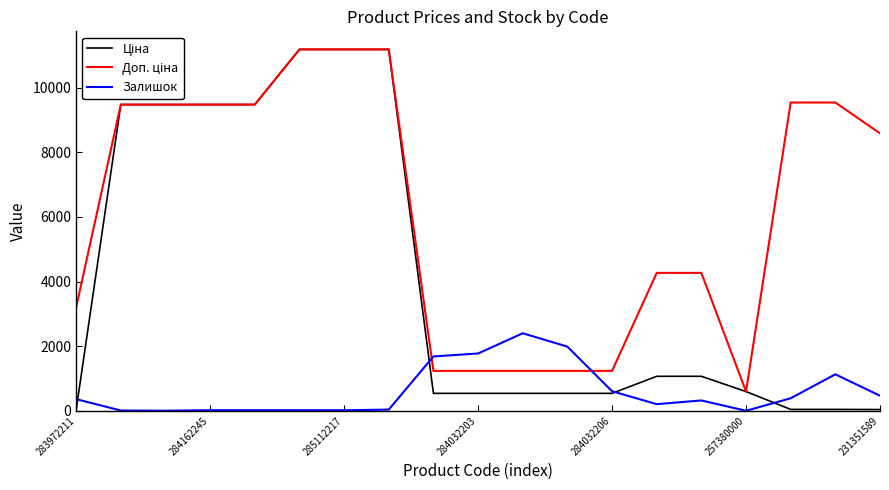

What is the highest value of the Залишок series?

2400.0